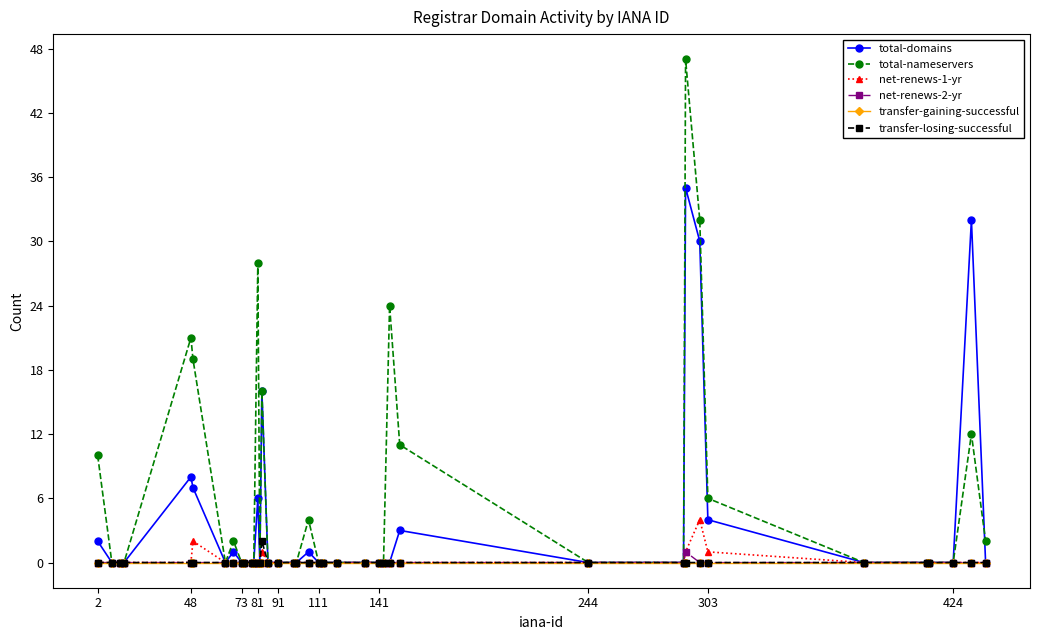

At how many categories does at least one series exceed 31?

3